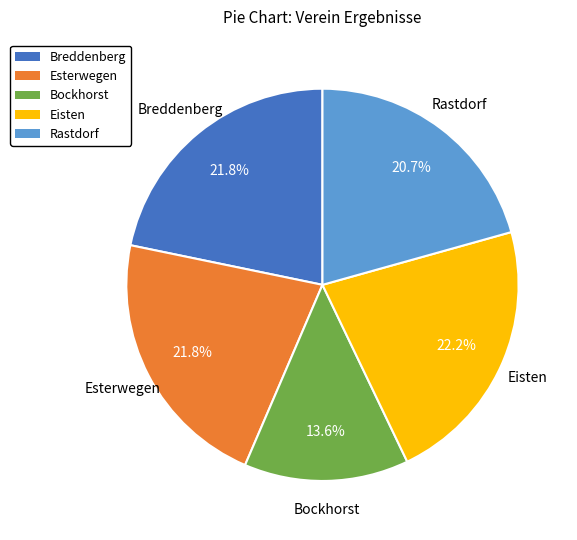

How many slices are in this pie chart?

5